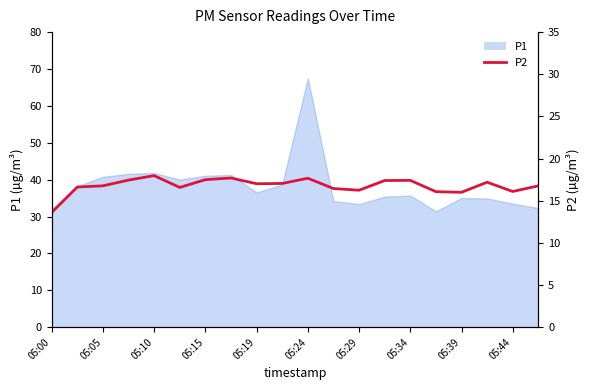

Reading left to right, extract all data points from this chart.

13.6	16.6	16.8	17.4	18.0	16.6	17.5	17.7	17.0	17.1	17.7	16.4	16.2	17.4	17.4	16.1	16.0	17.2	16.1	16.8